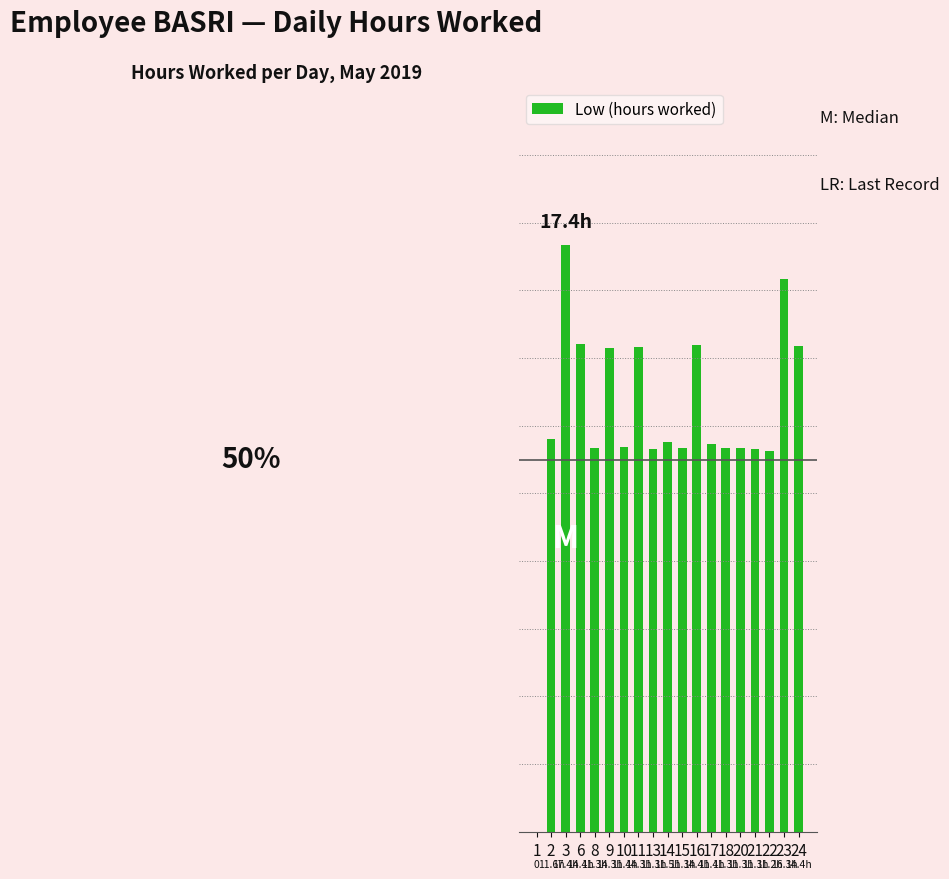

How many series are shown in this chart?

1